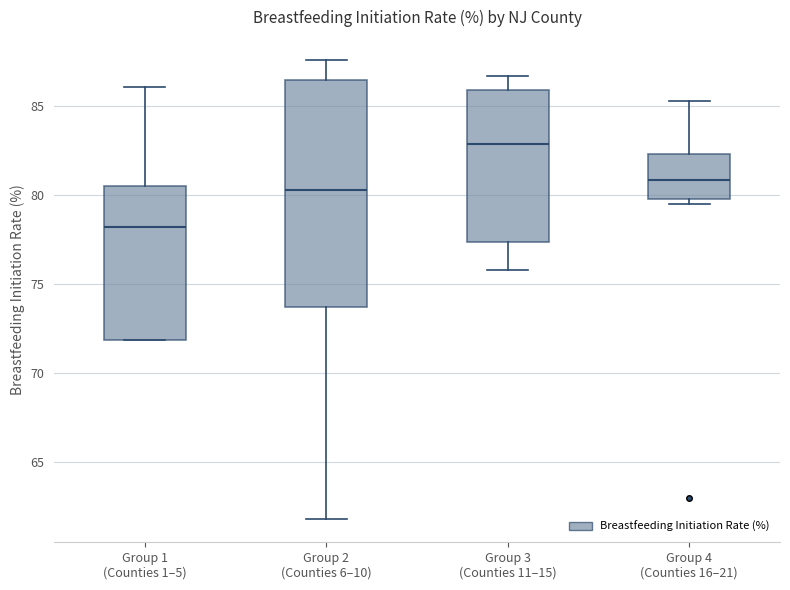

Reading left to right, read every box against the y-axis: the position of its median line, the range the box covers, and the ends of its whiskers. The values are not printed on the chart, so give them approximately, as read against the axis.

Group 1 (Counties 1–5): median 78.0, box 72.0 to 80.5, whiskers 72.0 to 86.0
Group 2 (Counties 6–10): median 80.5, box 73.5 to 86.5, whiskers 62.0 to 87.5
Group 3 (Counties 11–15): median 83.0, box 77.5 to 86.0, whiskers 76.0 to 86.5
Group 4 (Counties 16–21): median 81.0, box 80.0 to 82.5, whiskers 79.5 to 85.5